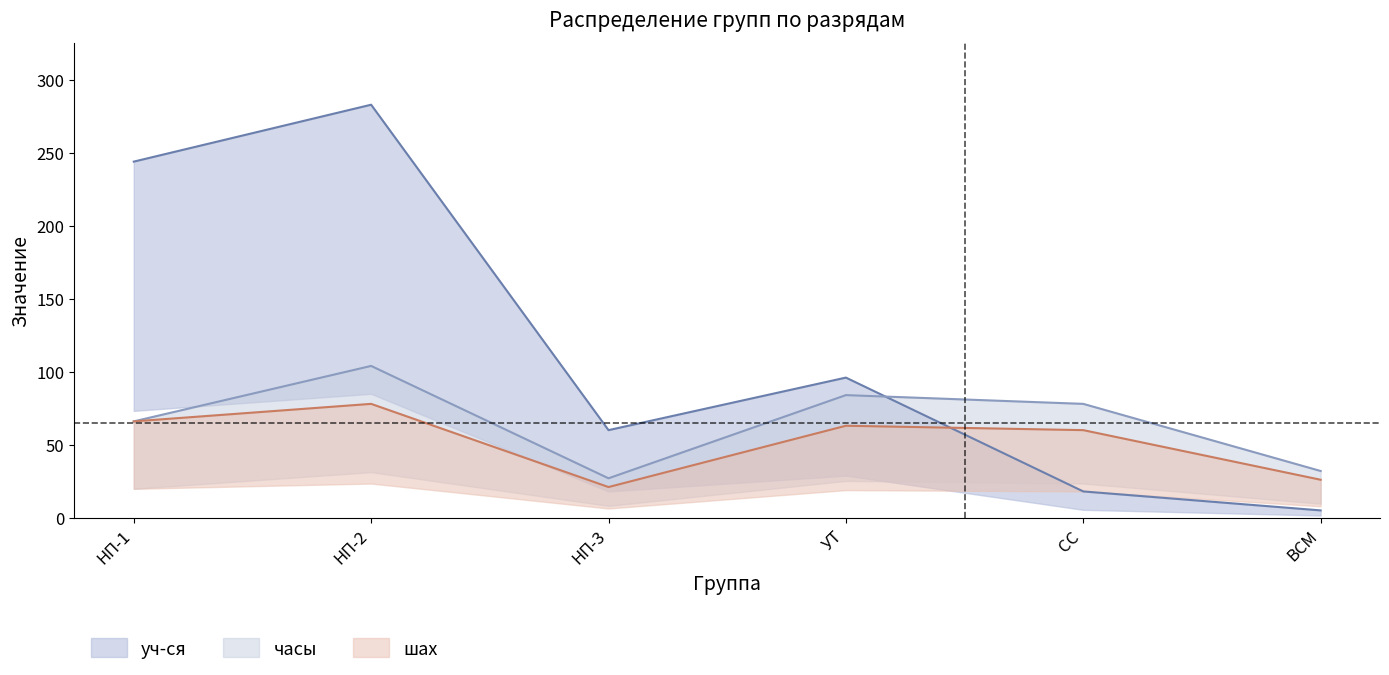

Reading left to right, extract all data points from this chart.

уч-ся: 244	283	60	96	18	5
часы: 66	104	27	84	78	32
шах: 66	78	21	63	60	26